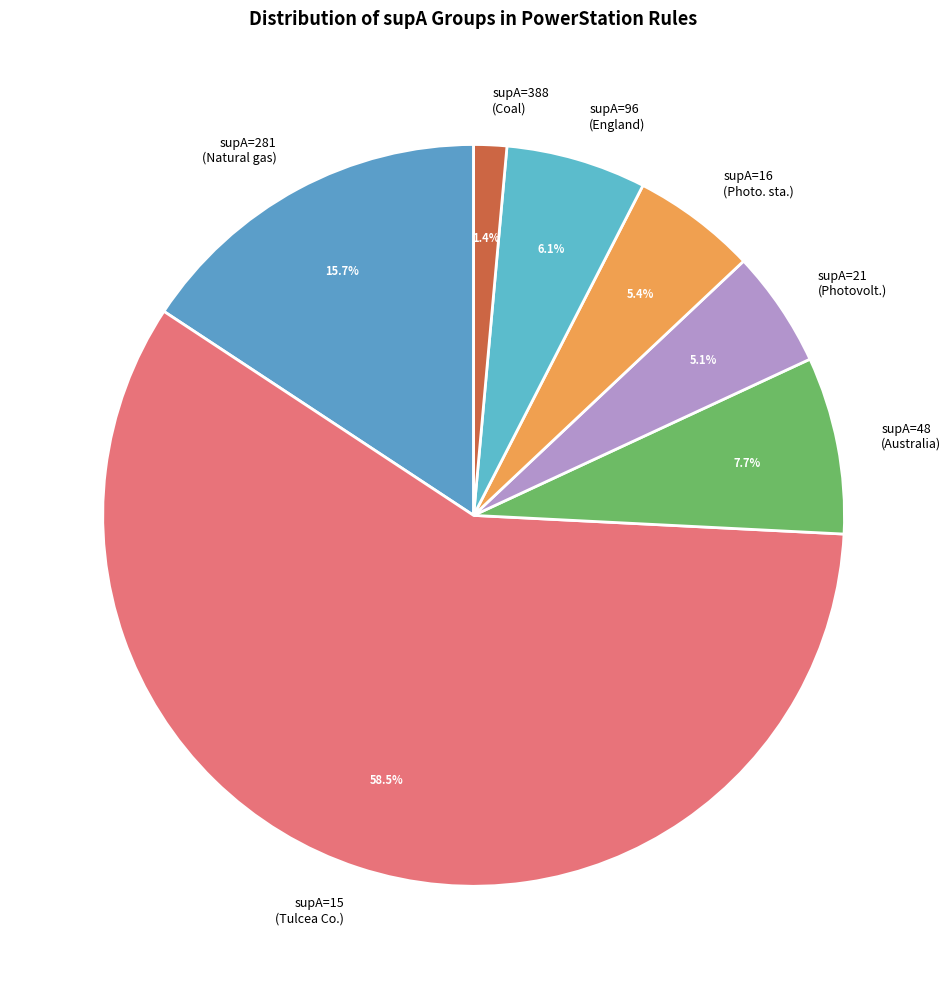

To the nearest percent, what is the average slice percentage?

14%